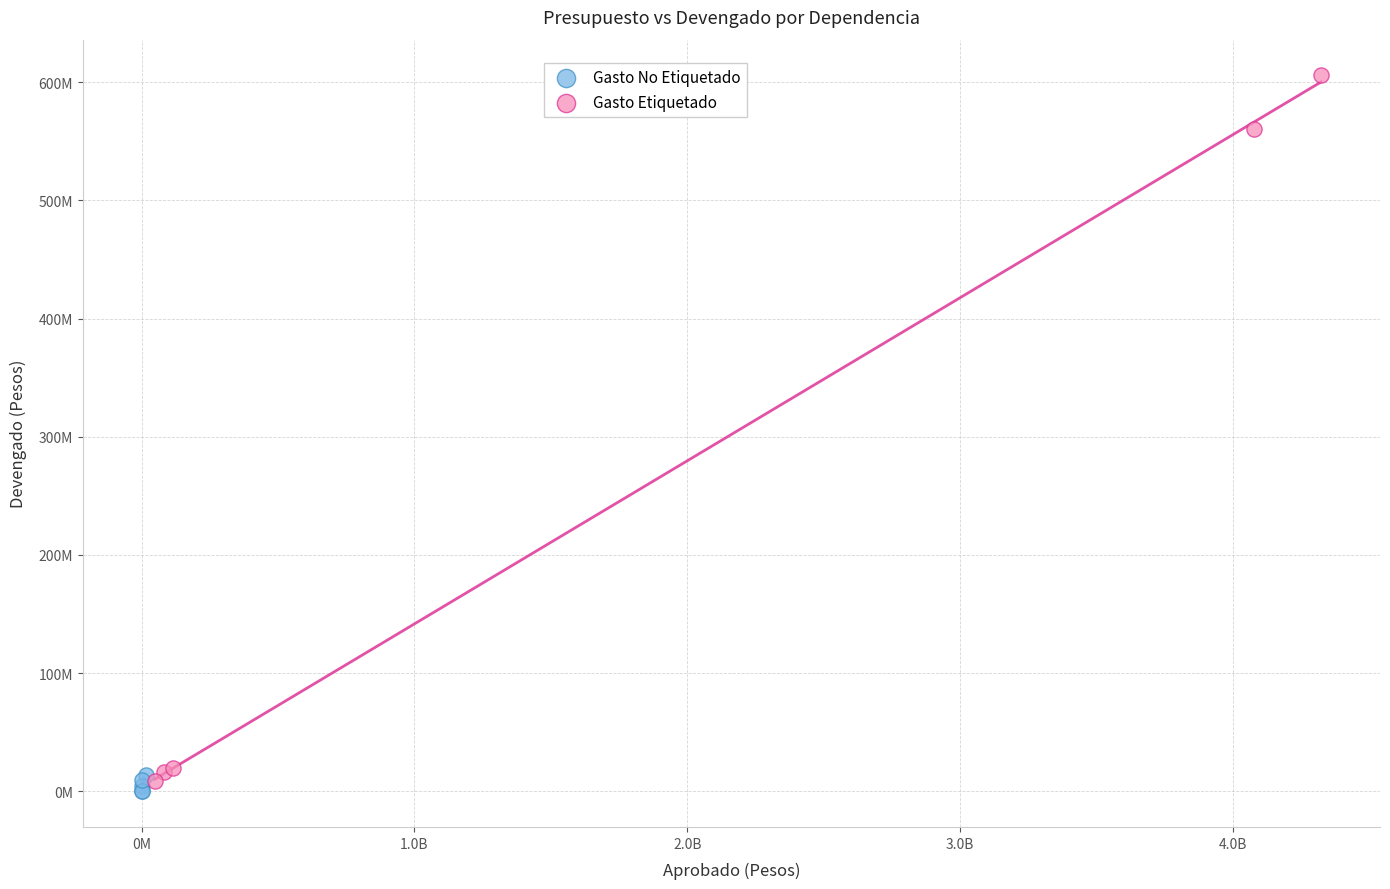

Which series contains the highest Y value?

Gasto Etiquetado